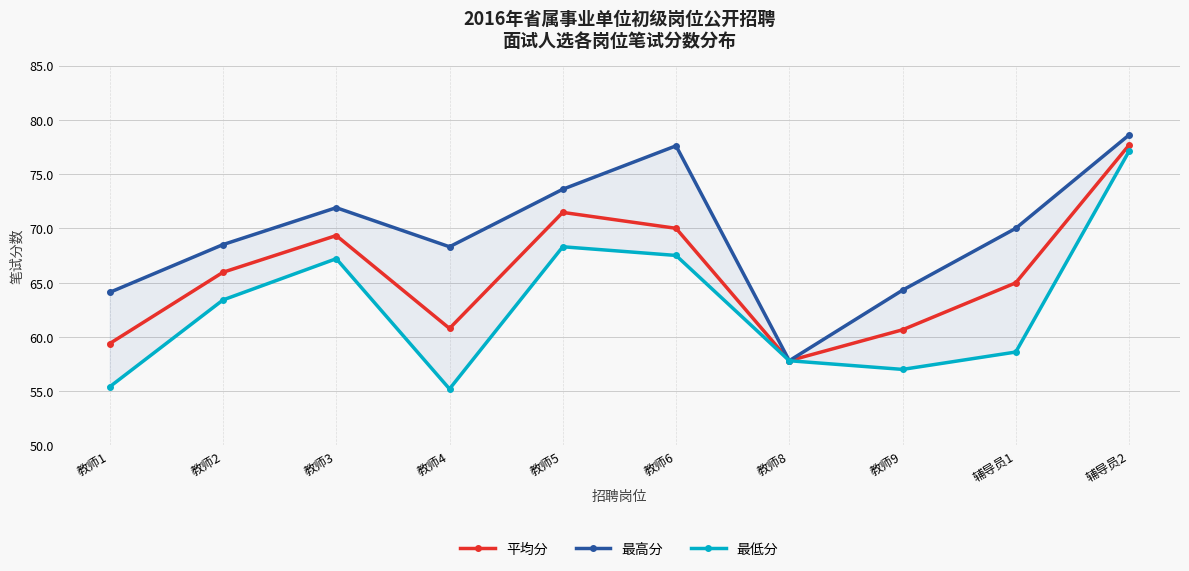

Where is 最低分 nearest to the value 66?

教师3